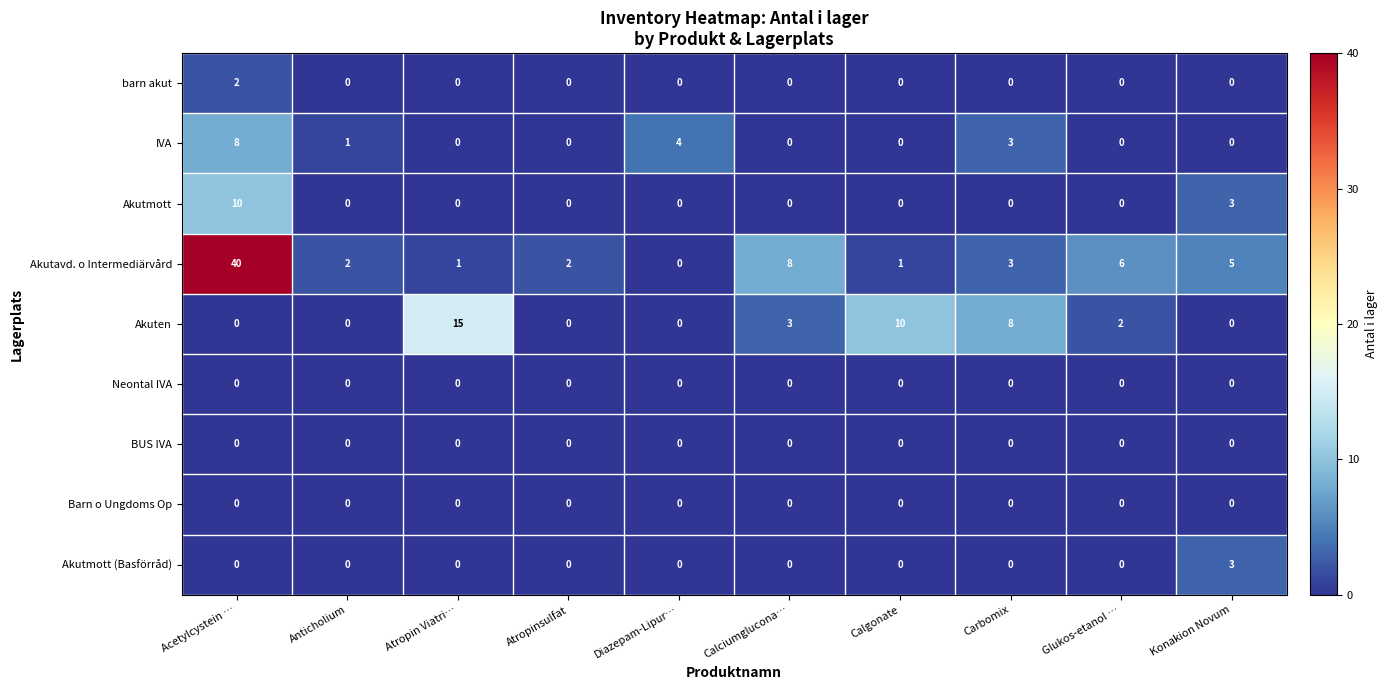

Is it true that BUS IVA equals 0 at Atropin Viatri…?

True